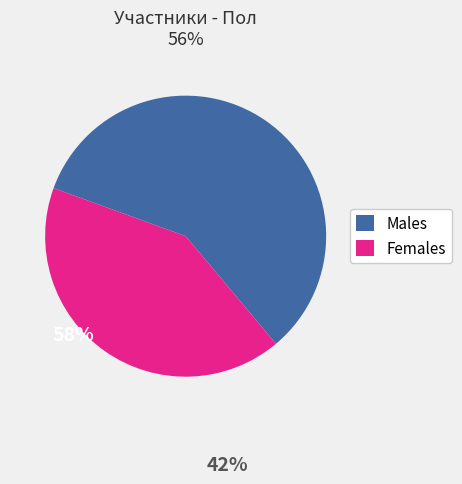

Which slice is the largest?

Males